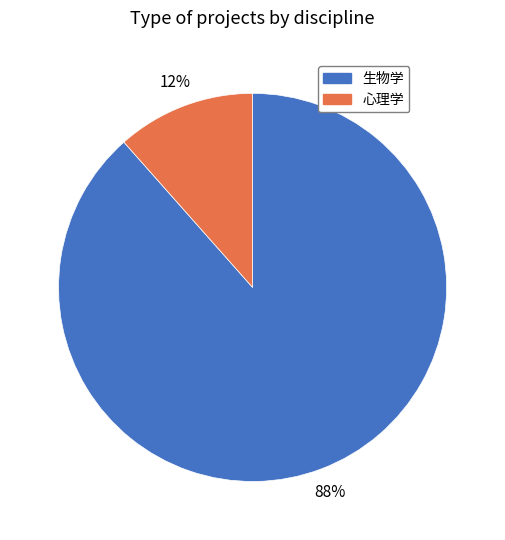

Which category has the biggest portion of the pie?

生物学